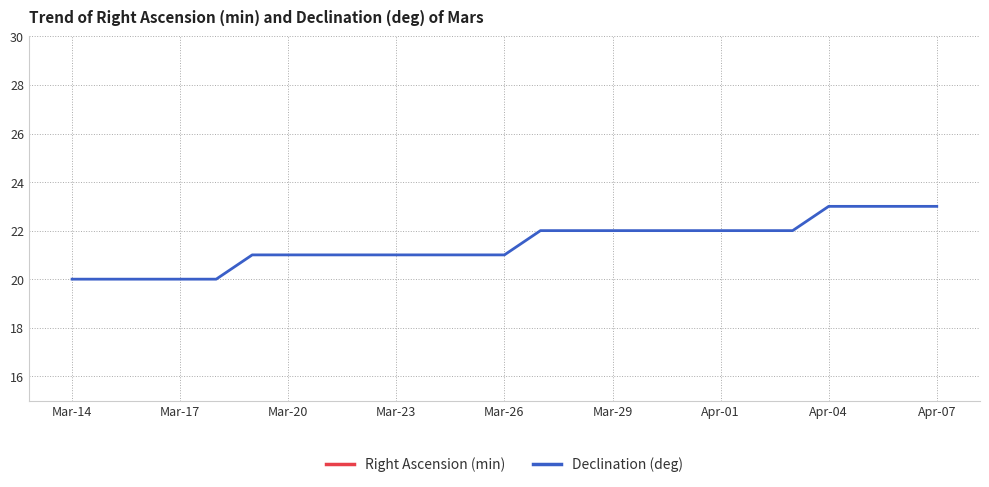

What is the lowest value of the Declination (deg) series?

20